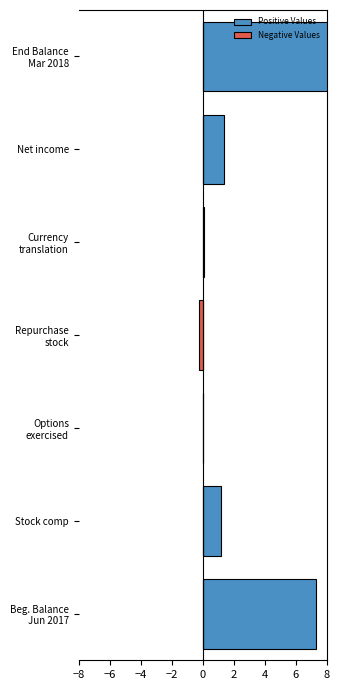

Are the bars grouped side by side (vs. stacked)?

Yes